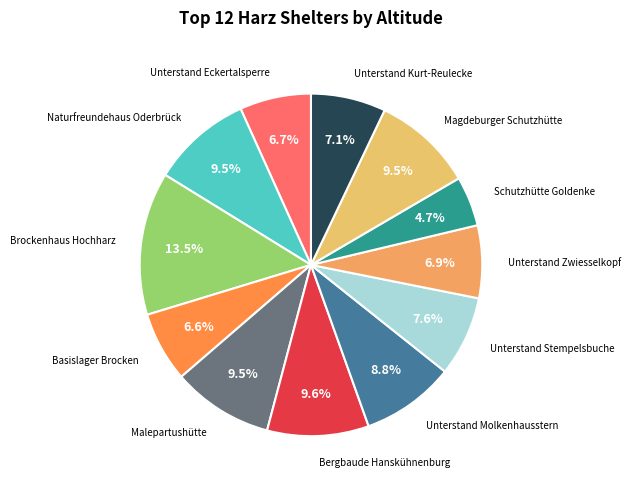

What percentage is the Unterstand Zwiesselkopf slice, to the nearest percent?

7%